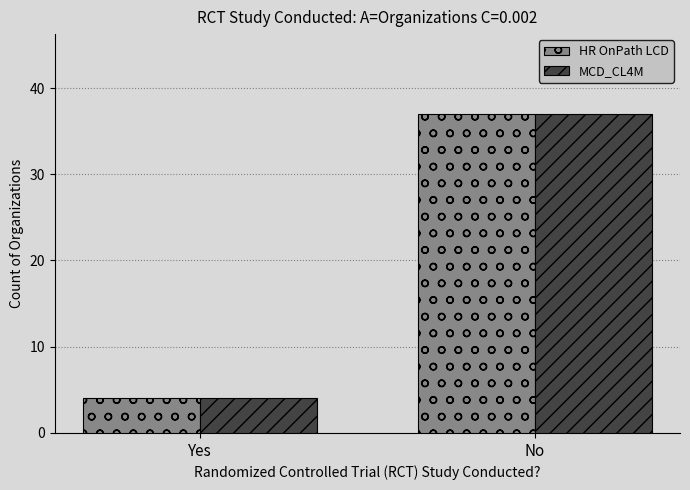

The HR OnPath LCD series shows 4 at Yes. True or false?

True